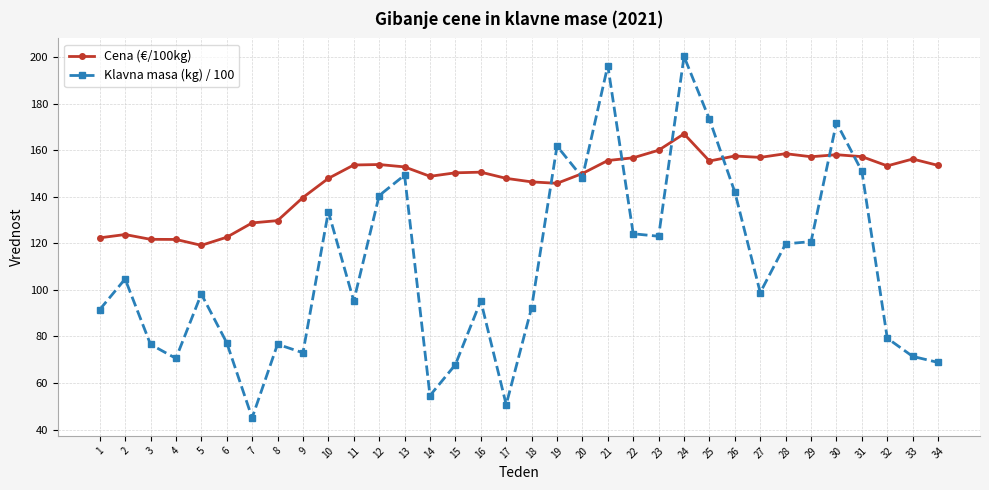

At 18, list the series in order from largest to smallest.

Cena (€/100kg), Klavna masa (kg) / 100